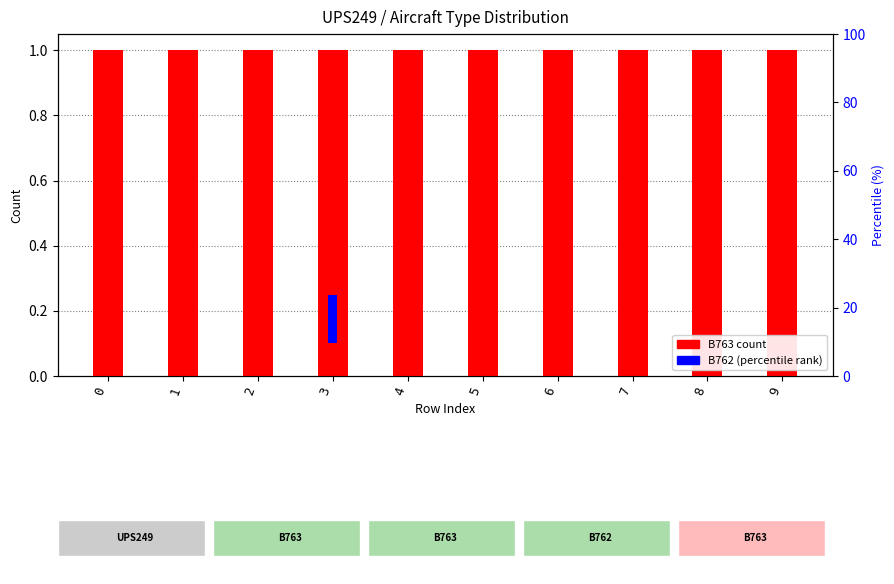

At which category is the sum across all series the highest?

3